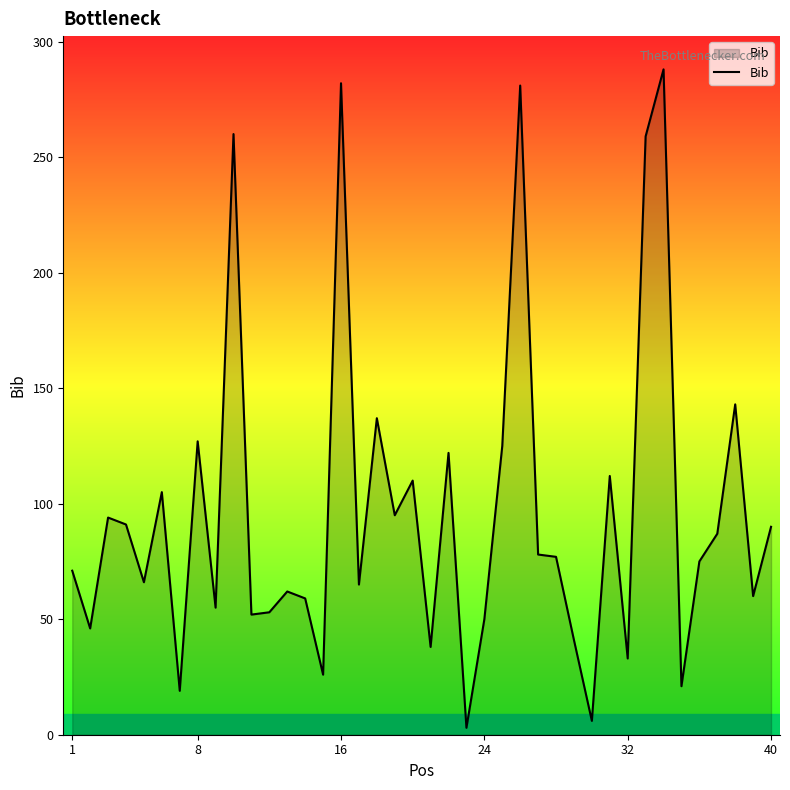

How many categories are shown in the chart?

40